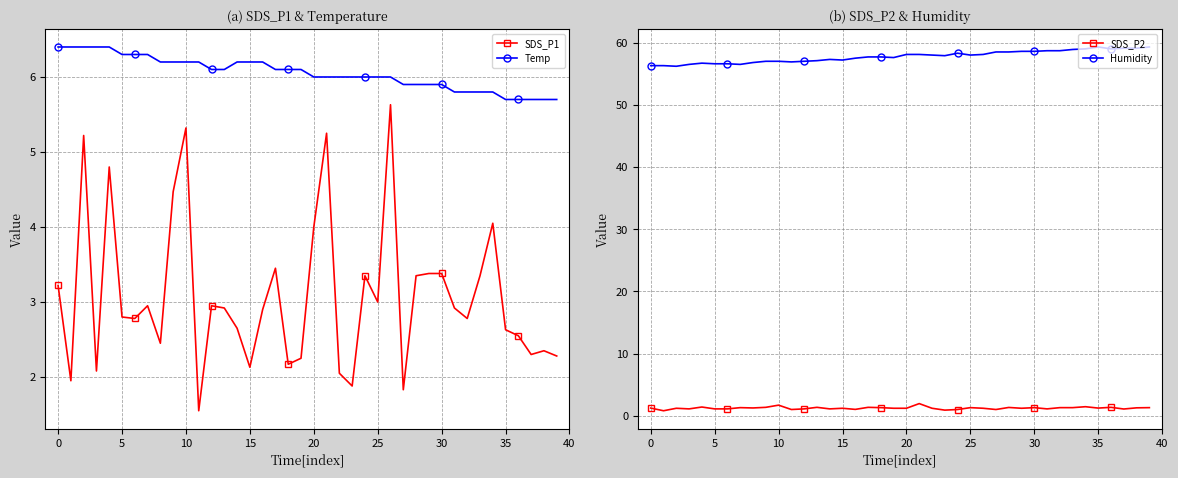

Which series has the largest total across all categories?

Humidity